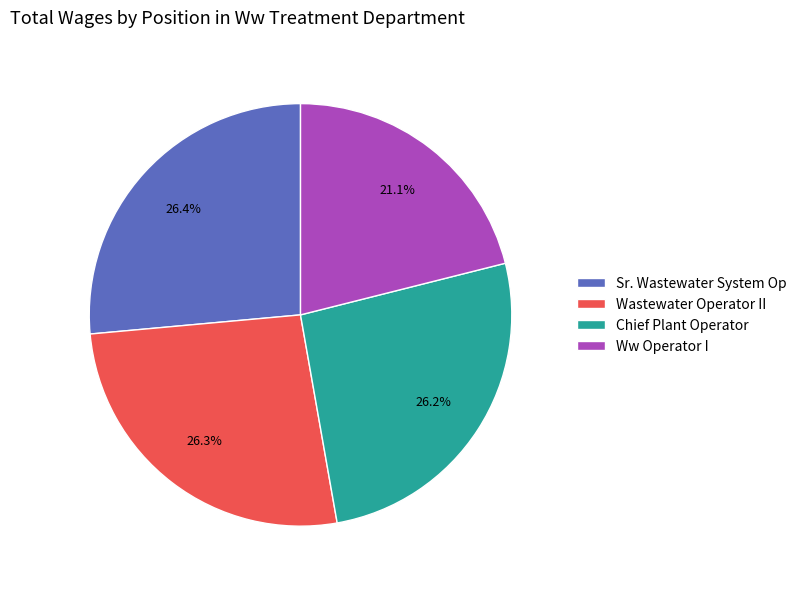

What is the smallest slice in the pie chart?

Ww Operator I